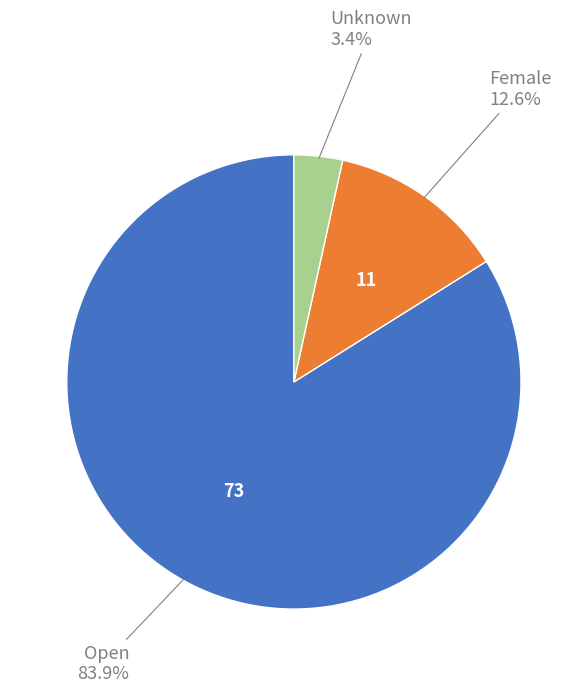

To the nearest percent, what percentage of the pie is Unknown?

3%